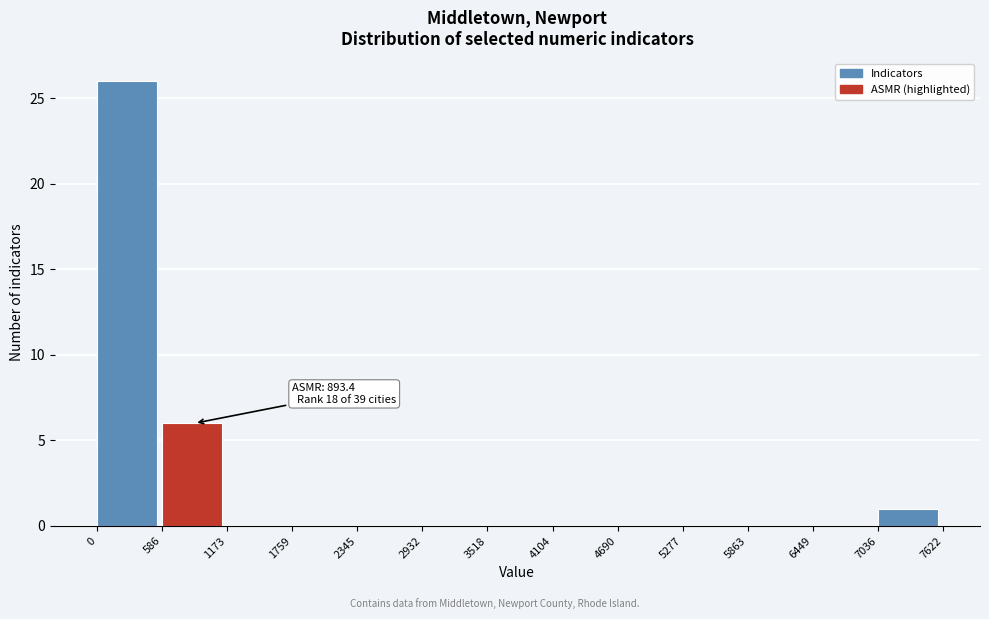

Over which range of the x-axis is the bar tallest?

0 to 586